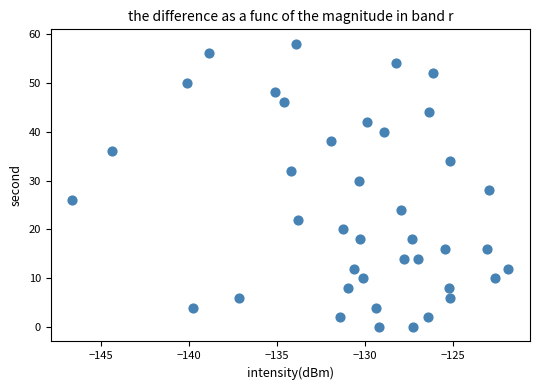

What is the range of Y values (max minus min)?

58